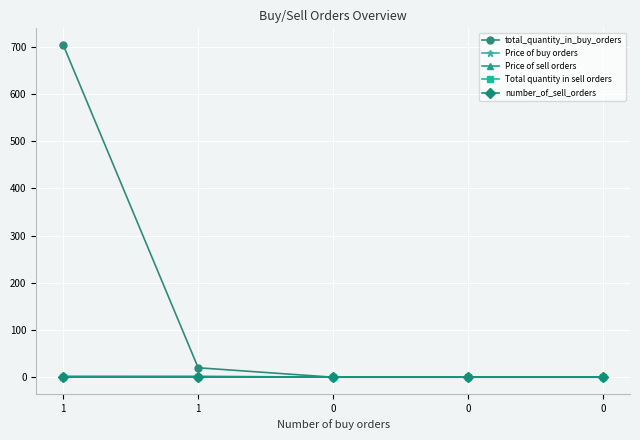

What is the average value of the total_quantity_in_buy_orders series?

144.8